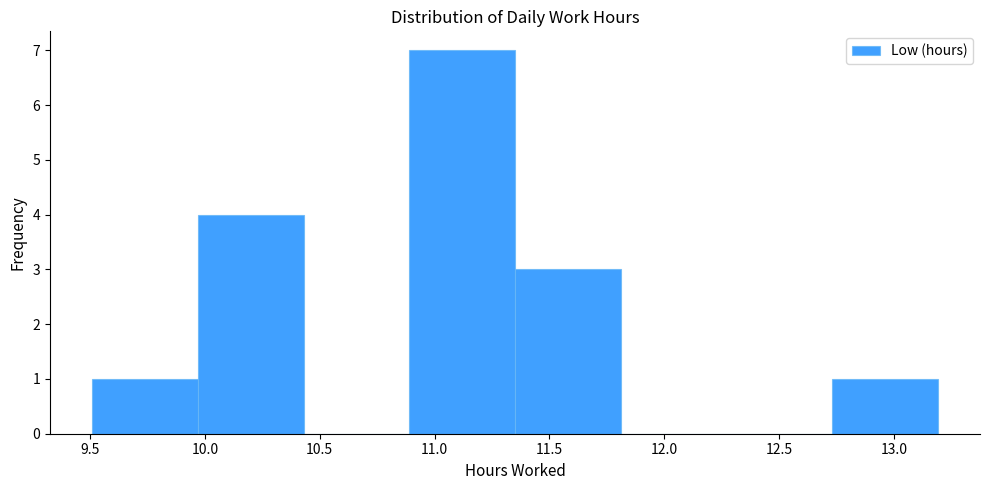

Reading left to right, list every bar in this chart as the range it spans on the x-axis followed by its height. Neither the bar edges nor the heights are printed on the chart, so give them approximately, as read against the axes.

9.51 to 9.97: 1
9.97 to 10.43: 4
10.43 to 10.89: 0
10.89 to 11.35: 7
11.35 to 11.81: 3
11.81 to 12.27: 0
12.27 to 12.73: 0
12.73 to 13.19: 1